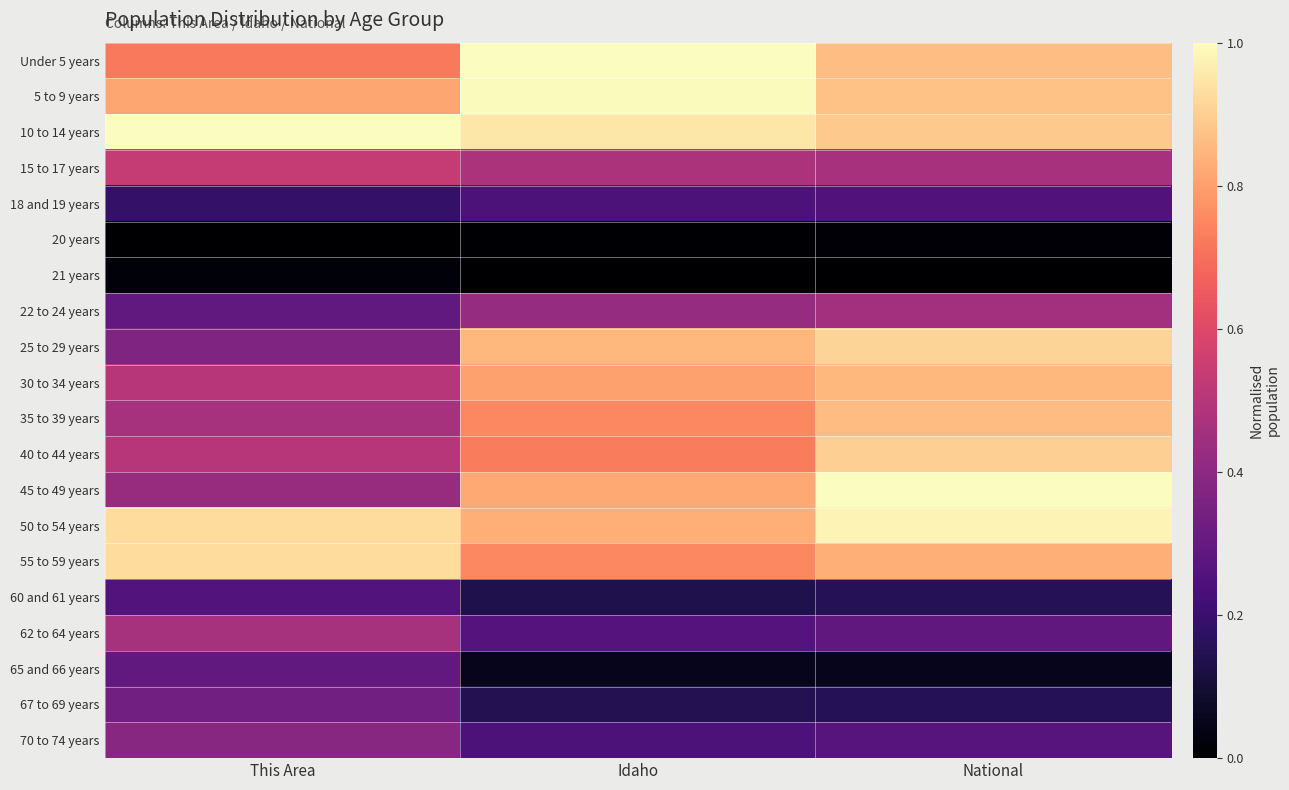

Reading left to right, transcribe all the data shown in this chart.

Under 5 years: This Area=0.7	Idaho=1.0	National=0.9
5 to 9 years: This Area=0.8	Idaho=1.0	National=0.9
10 to 14 years: This Area=1.0	Idaho=1.0	National=0.9
15 to 17 years: This Area=0.5	Idaho=0.5	National=0.5
18 and 19 years: This Area=0.2	Idaho=0.2	National=0.3
20 years: This Area=0.0	Idaho=0.0	National=0.0
21 years: This Area=0.0	Idaho=0.0	National=0.0
22 to 24 years: This Area=0.3	Idaho=0.4	National=0.5
25 to 29 years: This Area=0.4	Idaho=0.8	National=0.9
30 to 34 years: This Area=0.5	Idaho=0.8	National=0.9
35 to 39 years: This Area=0.5	Idaho=0.8	National=0.9
40 to 44 years: This Area=0.5	Idaho=0.7	National=0.9
45 to 49 years: This Area=0.4	Idaho=0.8	National=1.0
50 to 54 years: This Area=0.9	Idaho=0.8	National=1.0
55 to 59 years: This Area=0.9	Idaho=0.8	National=0.8
60 and 61 years: This Area=0.3	Idaho=0.1	National=0.2
62 to 64 years: This Area=0.5	Idaho=0.3	National=0.3
65 and 66 years: This Area=0.3	Idaho=0.1	National=0.1
67 to 69 years: This Area=0.3	Idaho=0.1	National=0.2
70 to 74 years: This Area=0.4	Idaho=0.2	National=0.3